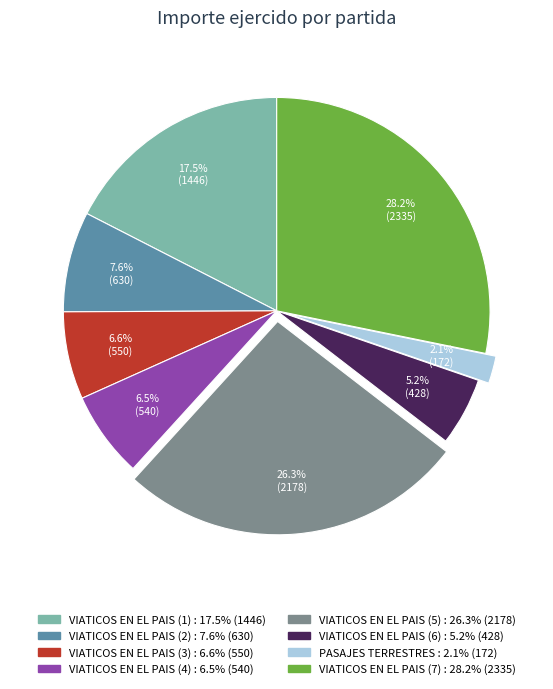

Does PASAJES TERRESTRES represent more than half of the total?

No